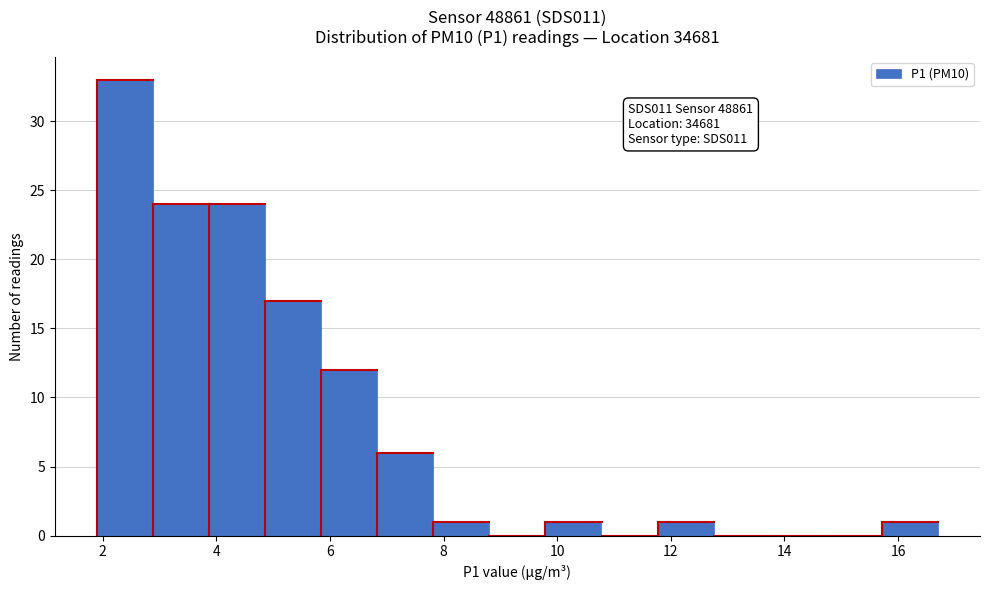

Over which range of the x-axis is the bar tallest?

2.0 to 2.8